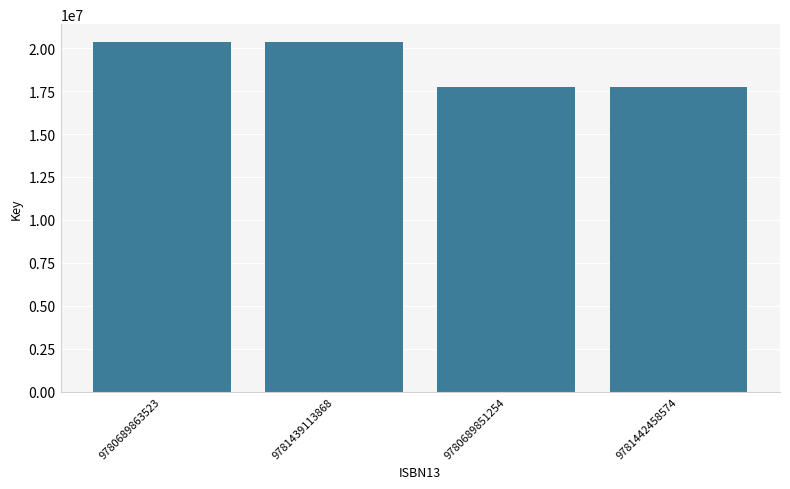

What is the label of the 2nd bar from the left?

9781439113868